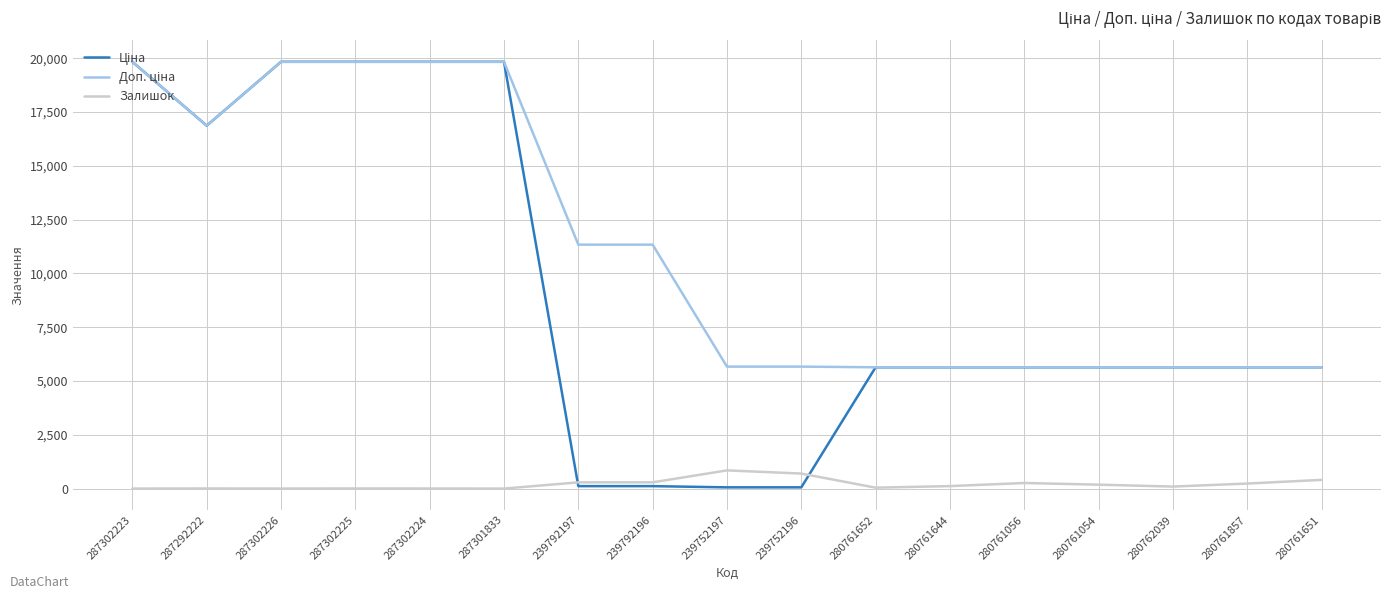

What is the maximum value shown in the chart?

19831.1